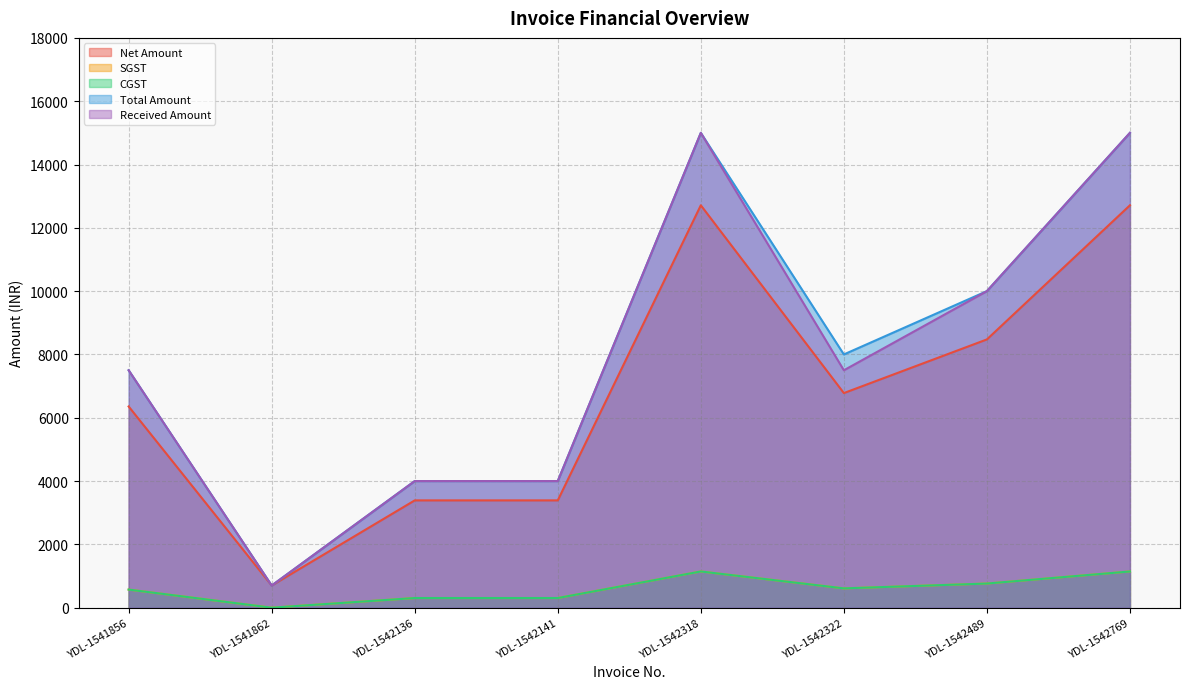

Which series changed the most between YDL-1541862 and YDL-1542322?

Total Amount